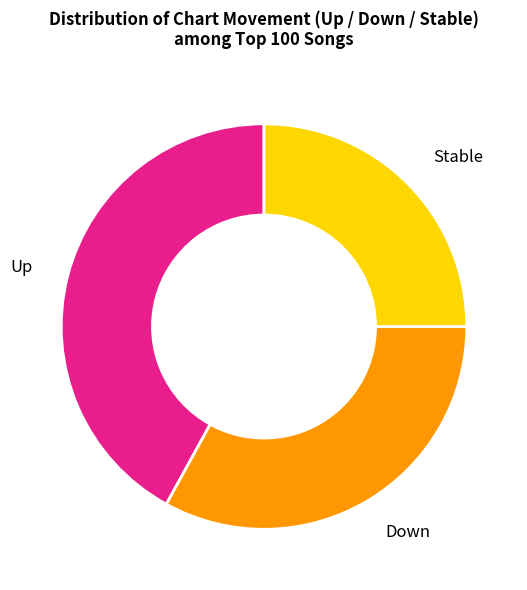

Is there a majority slice in this chart?

No